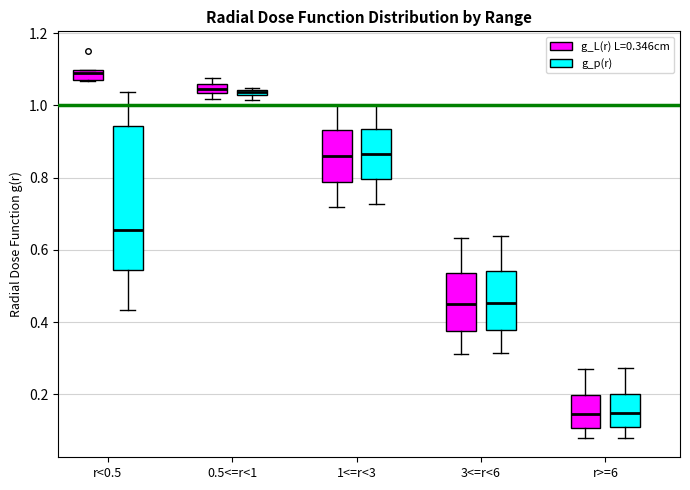

Which box has the highest median line?

r<0.5 (g_L(r) L=0.346cm)